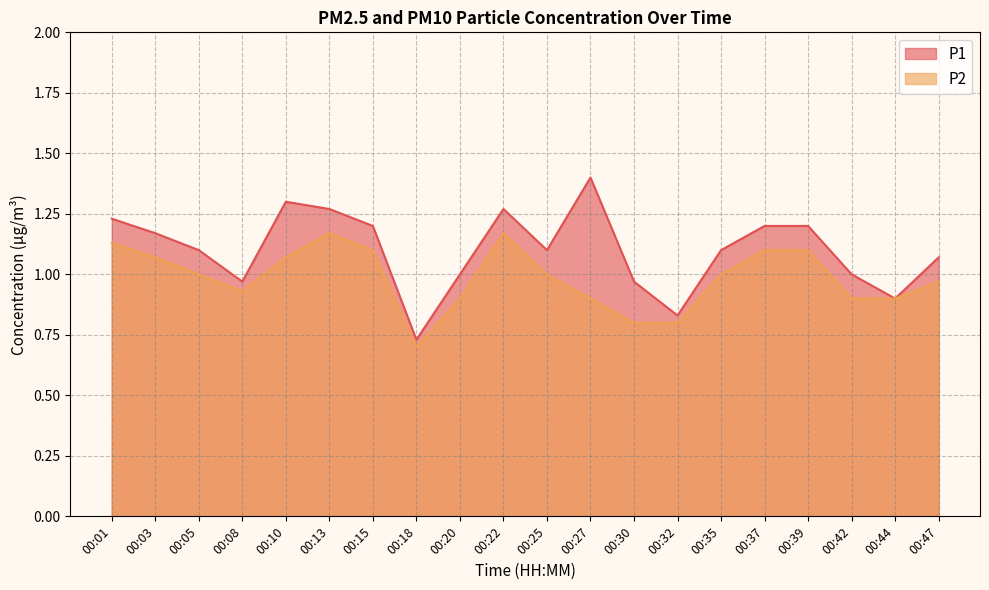

What is the value of the P1 point at the 9th from the left?

1.0